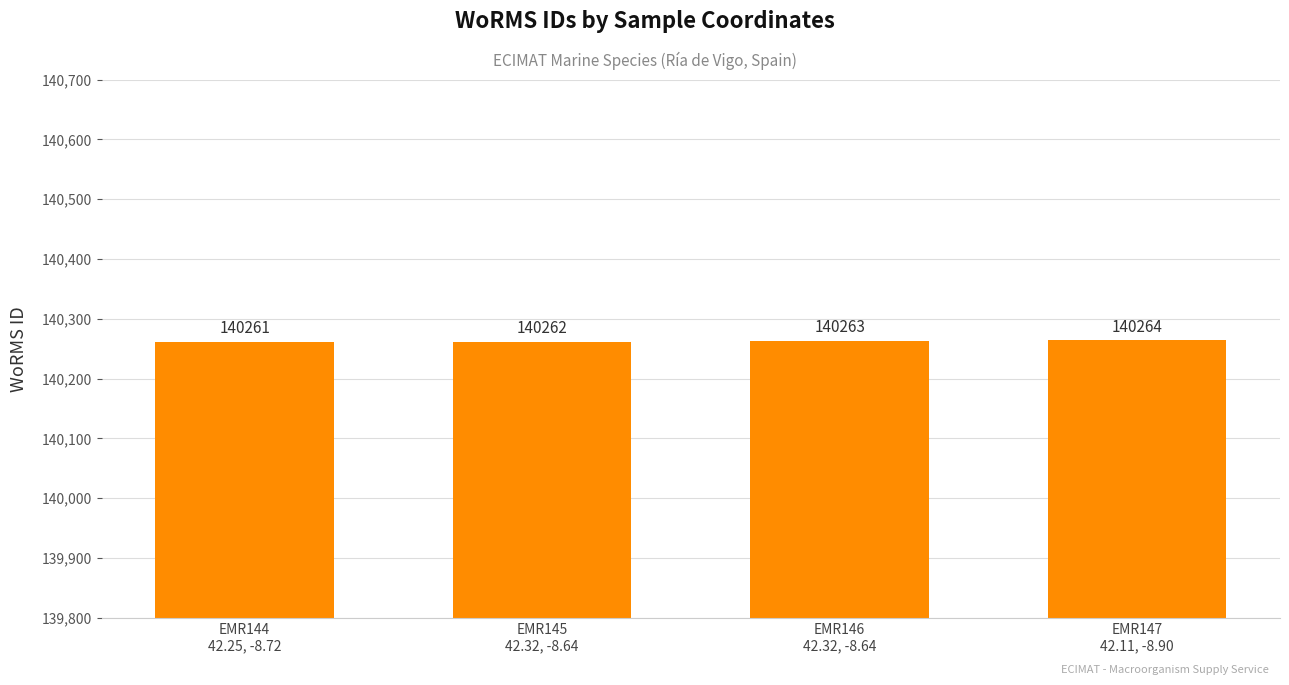

Reading left to right, transcribe all the data shown in this chart.

140261	140262	140263	140264